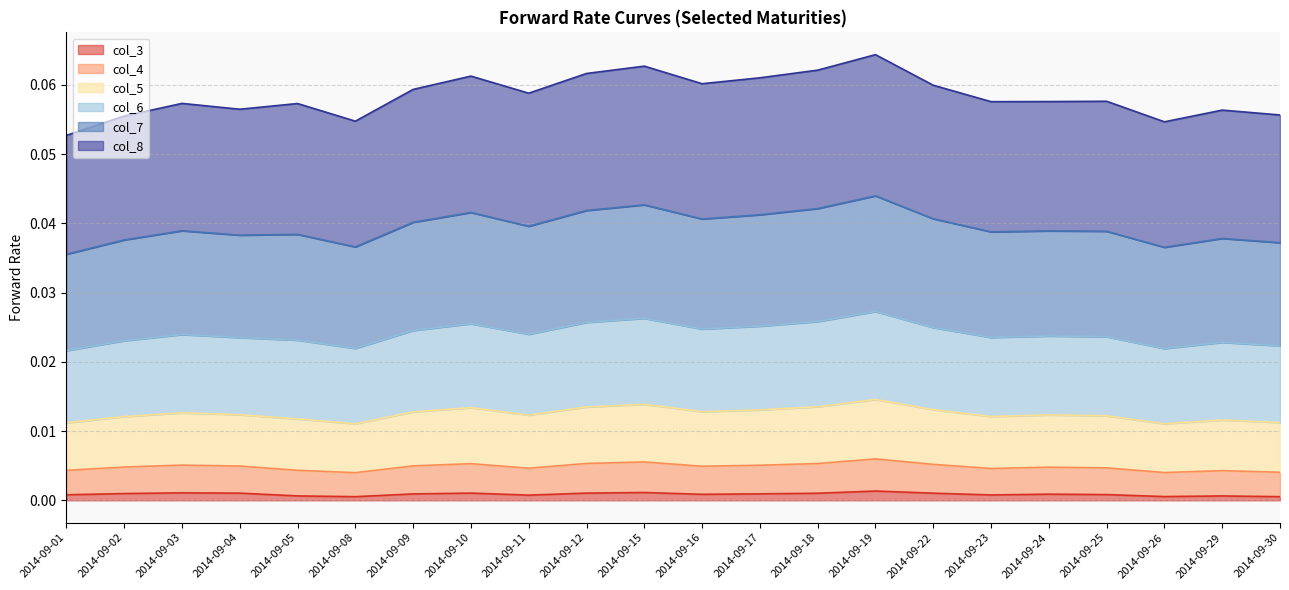

At which category does the chart reach its peak across all series?

2014-09-19